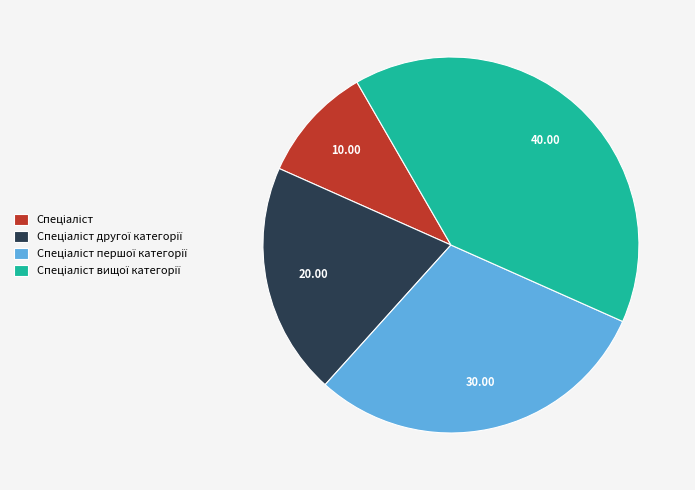

Is there a majority slice in this chart?

No